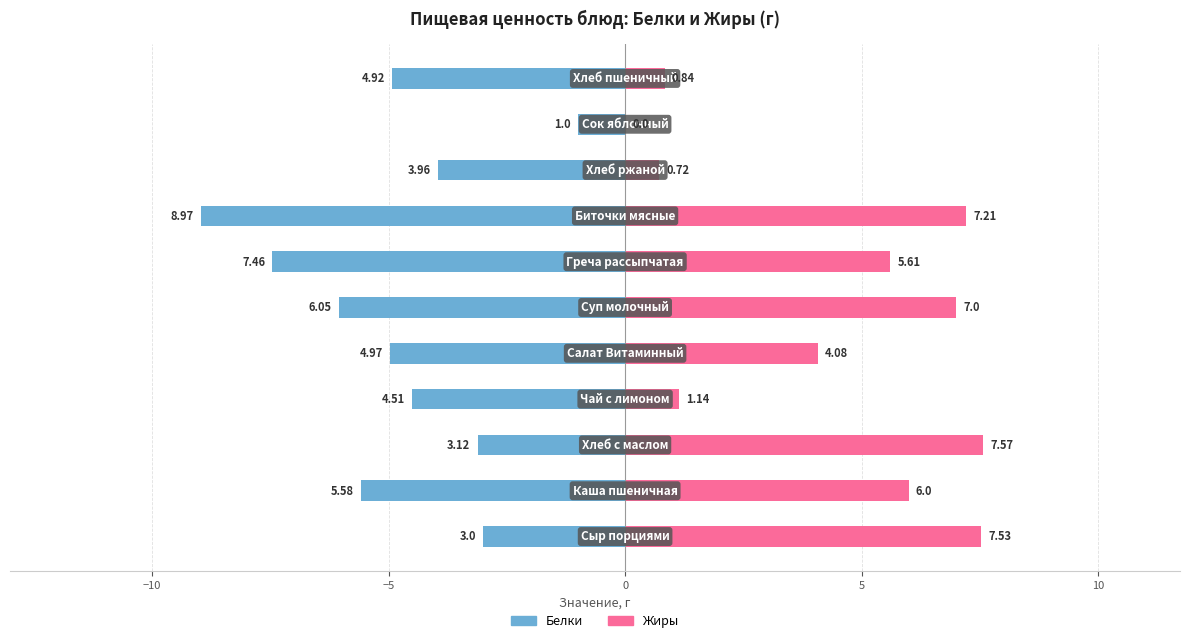

How many groups of bars are there?

11